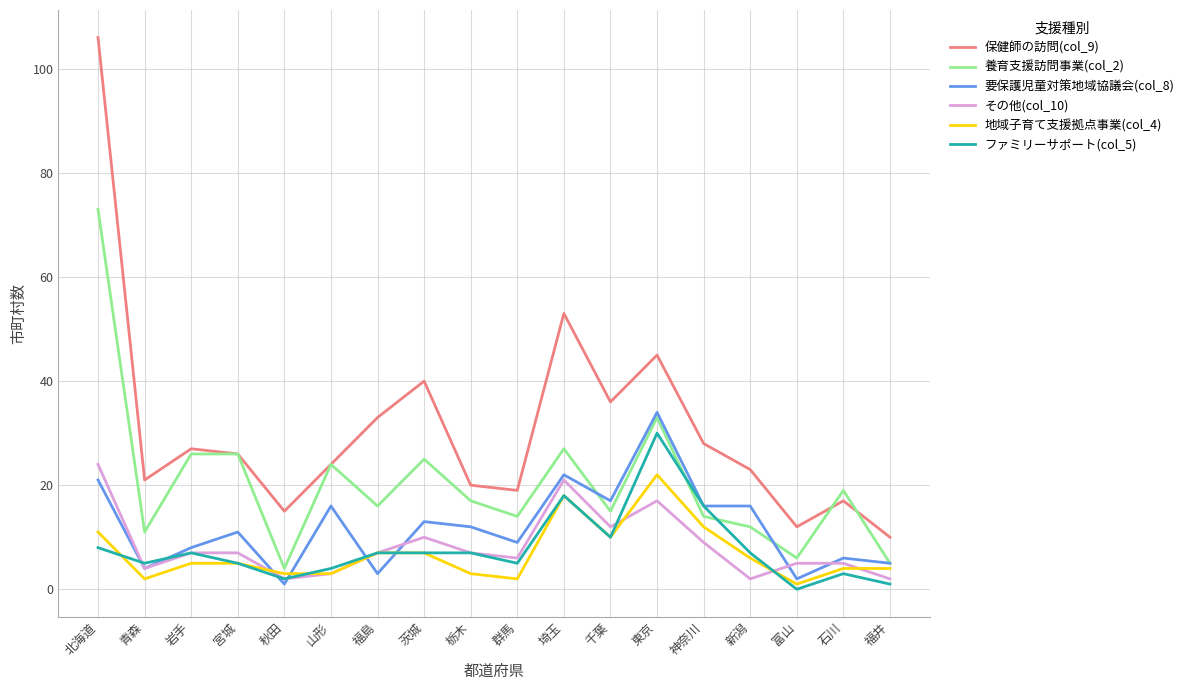

True or false: 養育支援訪問事業(col_2) has a value of 73 at 北海道.

True